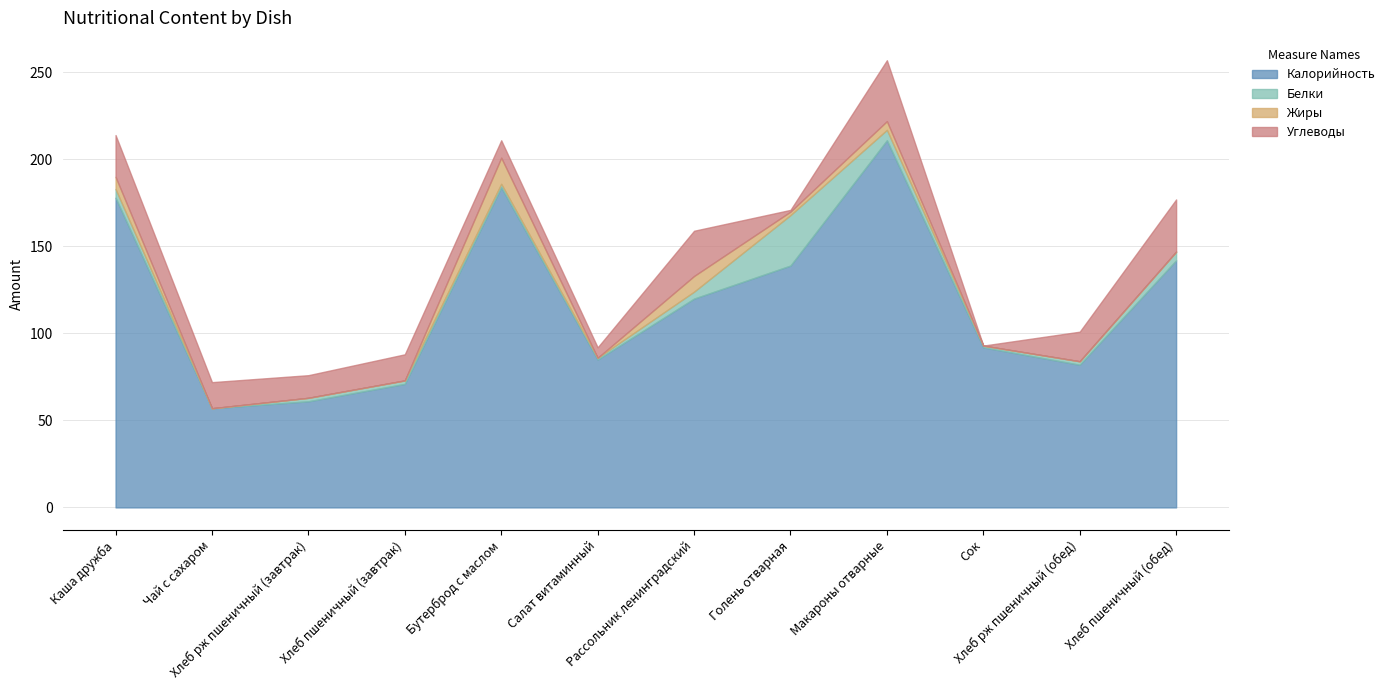

Which category has the highest value across all series?

Макароны отварные